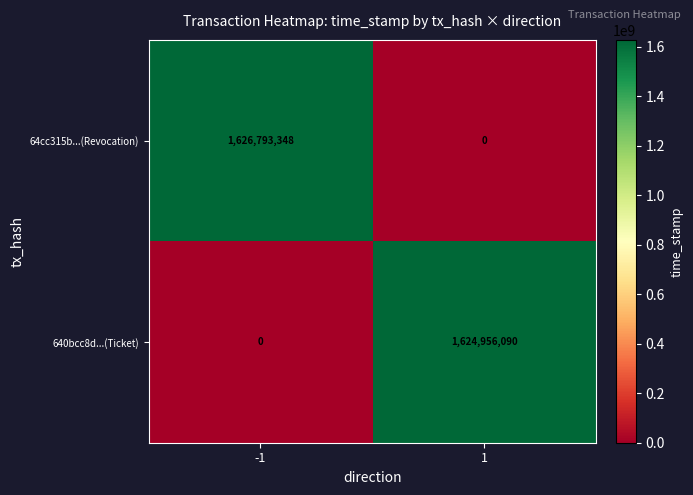

Which series has the largest range (max minus min)?

64cc315b...(Revocation)